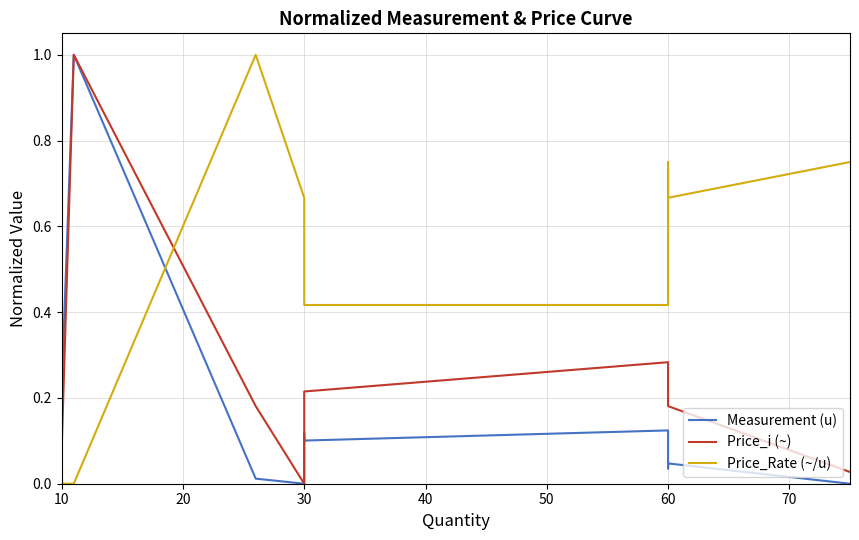

The Price_i (~) series shows 0.6 at 30. True or false?

False